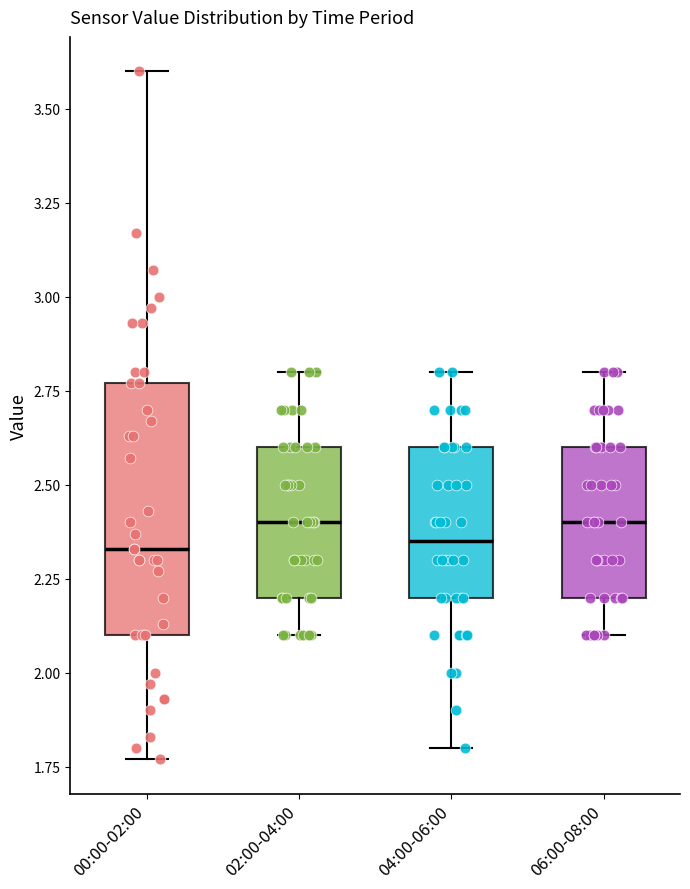

Where does the lower whisker of the box for 02:00-04:00 end on the y-axis? The values are not printed on the chart, so give them approximately, as read against the axis.

2.10